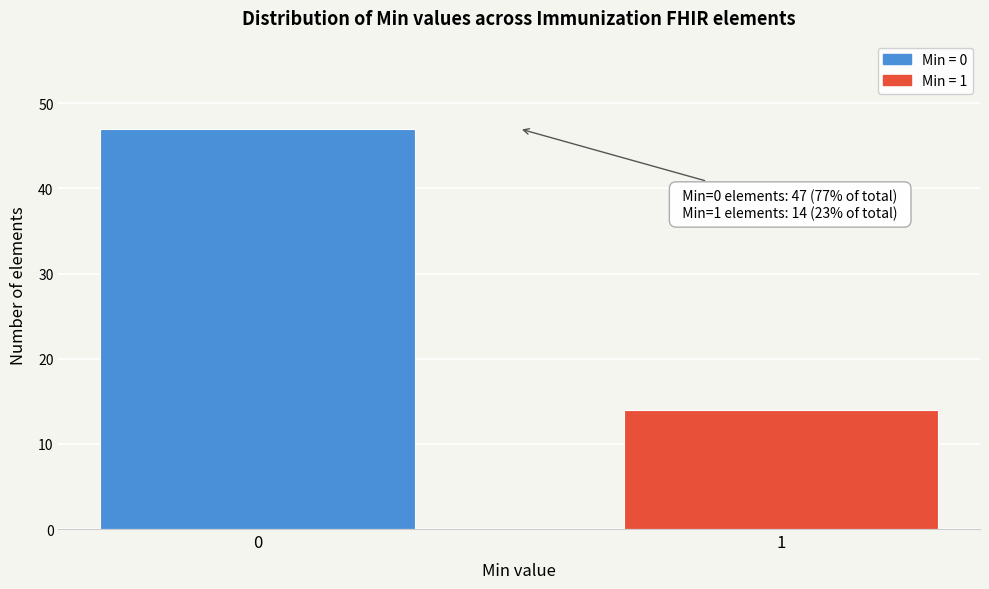

Reading left to right, what are all the values shown in this chart?

0=47	1=14